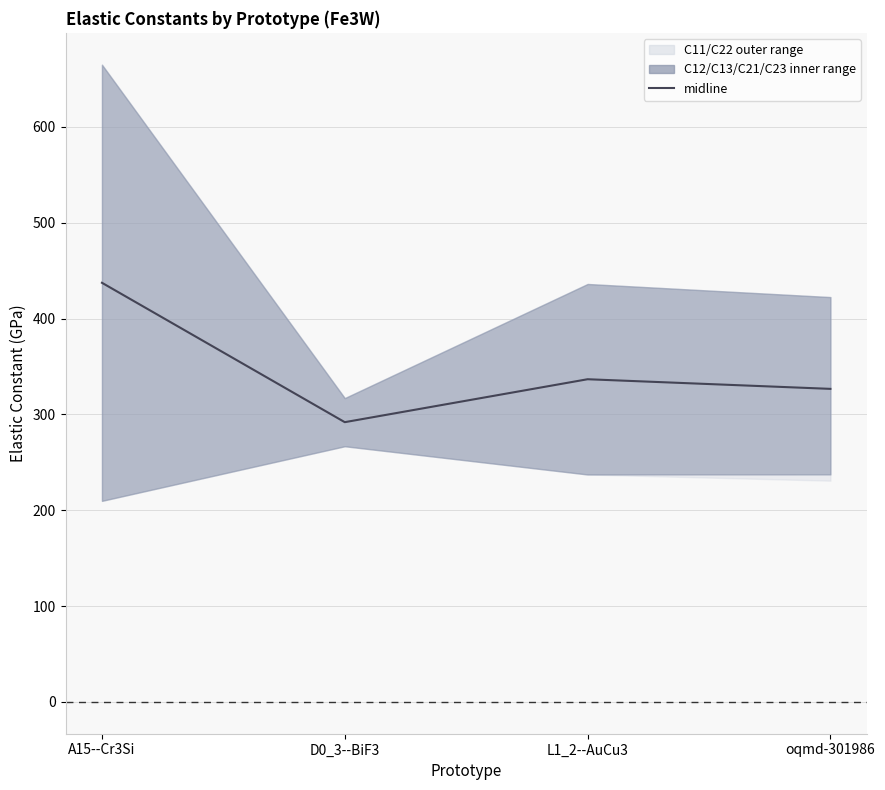

What is the label of the 1st point from the right?

oqmd-301986